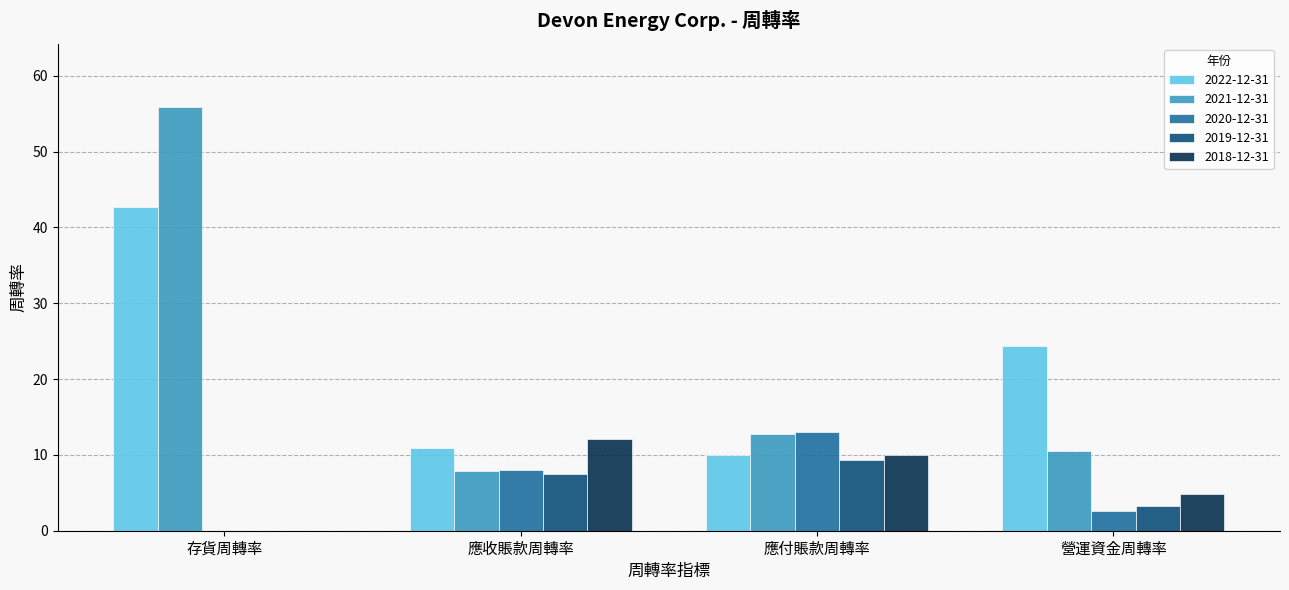

What is the maximum value shown in the chart?

55.9